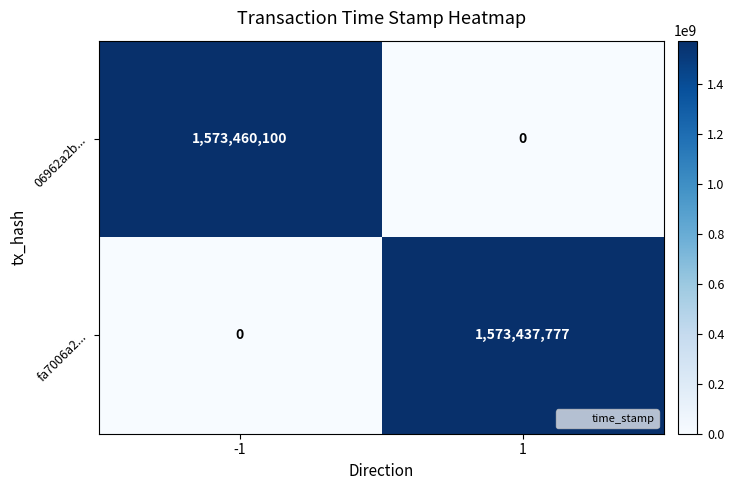

Rank the series by their average value, from highest to lowest.

06962a2b..., fa7006a2...